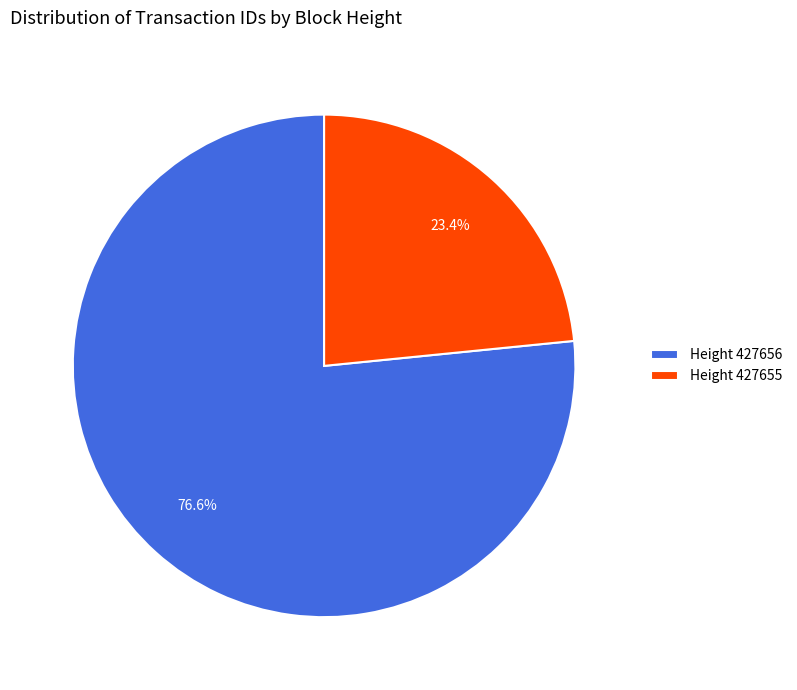

To the nearest percent, what is the difference between the Height 427655 and Height 427656 slice percentages?

53%